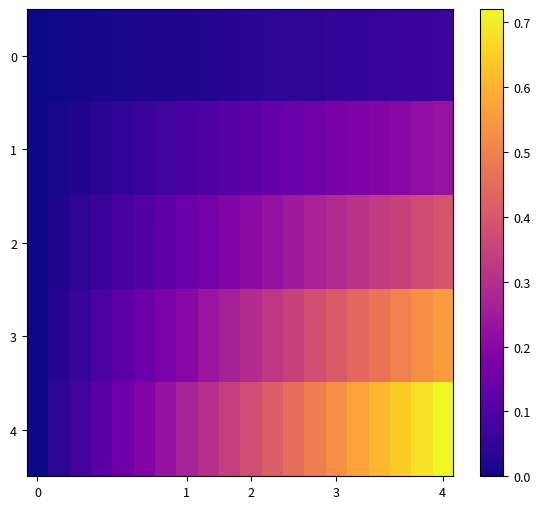

Reading left to right, what are all the values shown in this chart?

0: 0.0	0.0	0.0	0.0	0.0	0.0	0.0	0.0	0.0	0.0	0.0	0.0	0.0	0.0	0.0	0.1	0.1	0.1	0.1	0.1
1: 0.0	0.0	0.0	0.0	0.0	0.1	0.1	0.1	0.1	0.1	0.1	0.1	0.1	0.2	0.2	0.2	0.2	0.2	0.2	0.2
2: 0.0	0.0	0.0	0.1	0.1	0.1	0.1	0.1	0.2	0.2	0.2	0.2	0.2	0.3	0.3	0.3	0.3	0.4	0.4	0.4
3: 0.0	0.0	0.1	0.1	0.1	0.1	0.2	0.2	0.2	0.3	0.3	0.3	0.4	0.4	0.4	0.4	0.5	0.5	0.5	0.6
4: 0.0	0.0	0.1	0.1	0.2	0.2	0.2	0.3	0.3	0.3	0.4	0.4	0.5	0.5	0.5	0.6	0.6	0.6	0.7	0.7